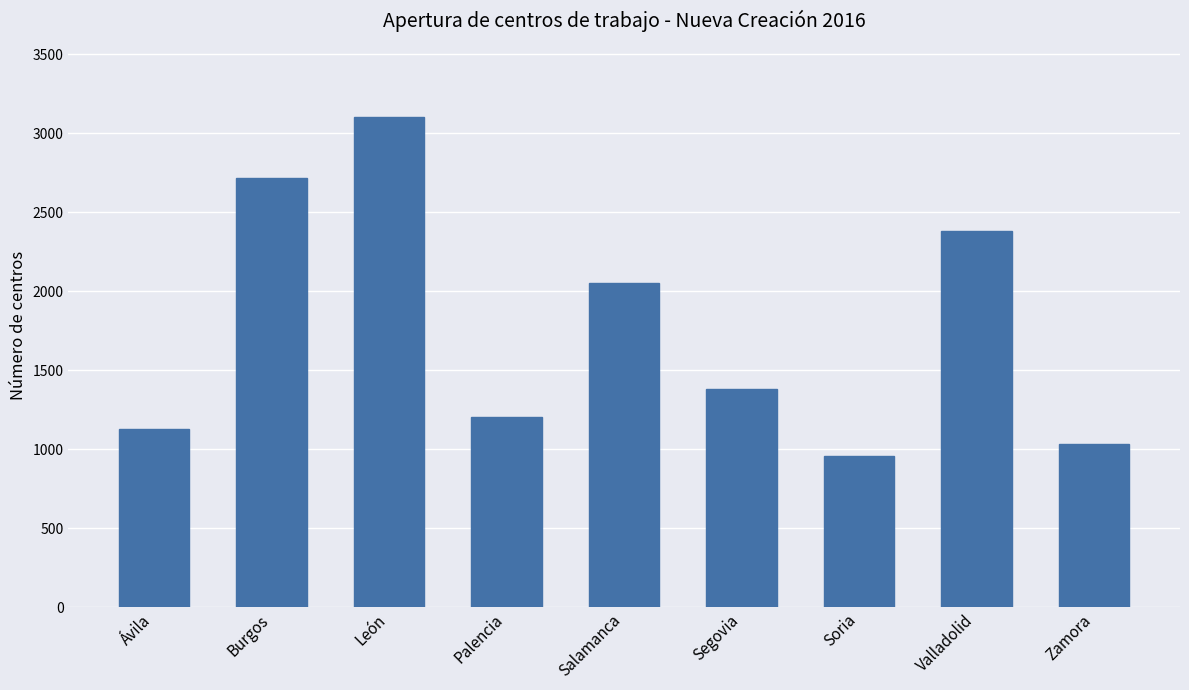

Which category has the highest value across all series?

León